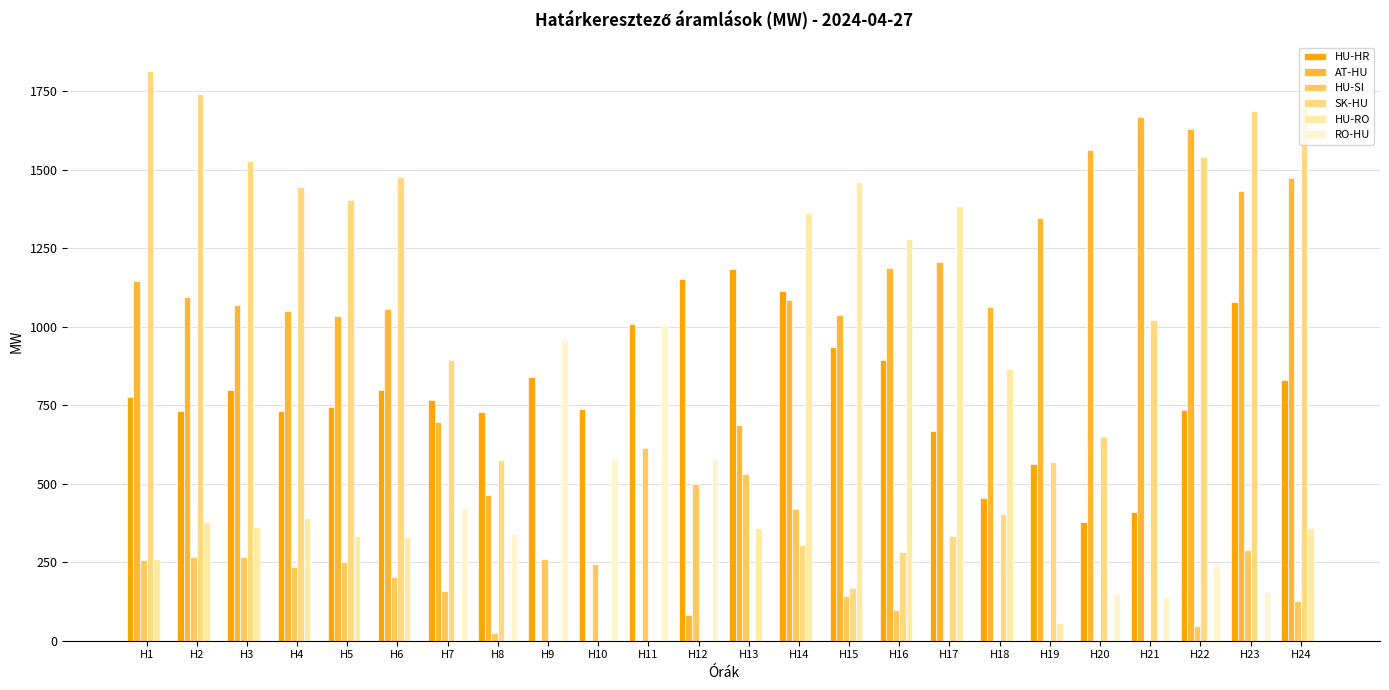

Which series has the widest spread of values?

SK-HU